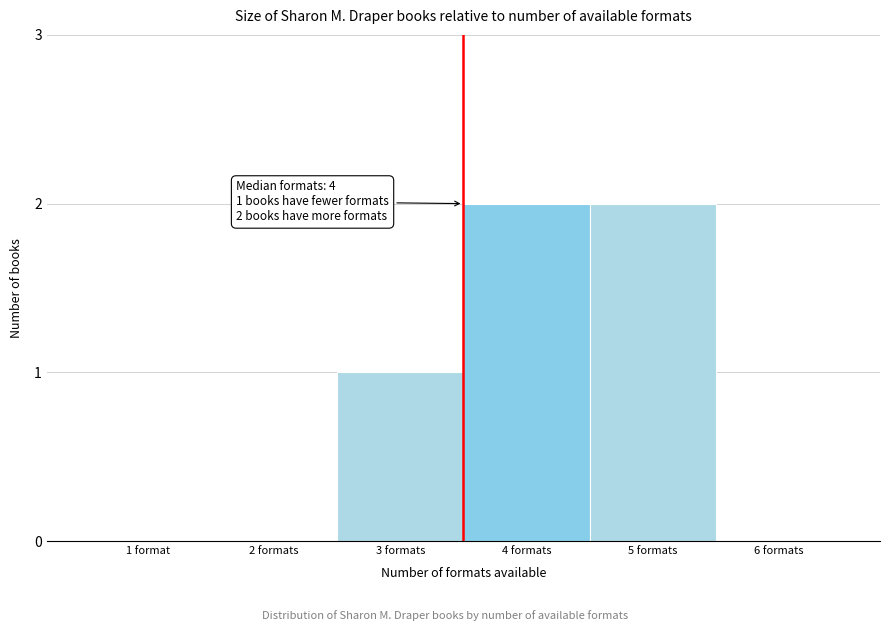

Reading right to left, transcribe all the data shown in this chart.

6 formats=0	5 formats=2	4 formats=2	3 formats=1	2 formats=0	1 format=0